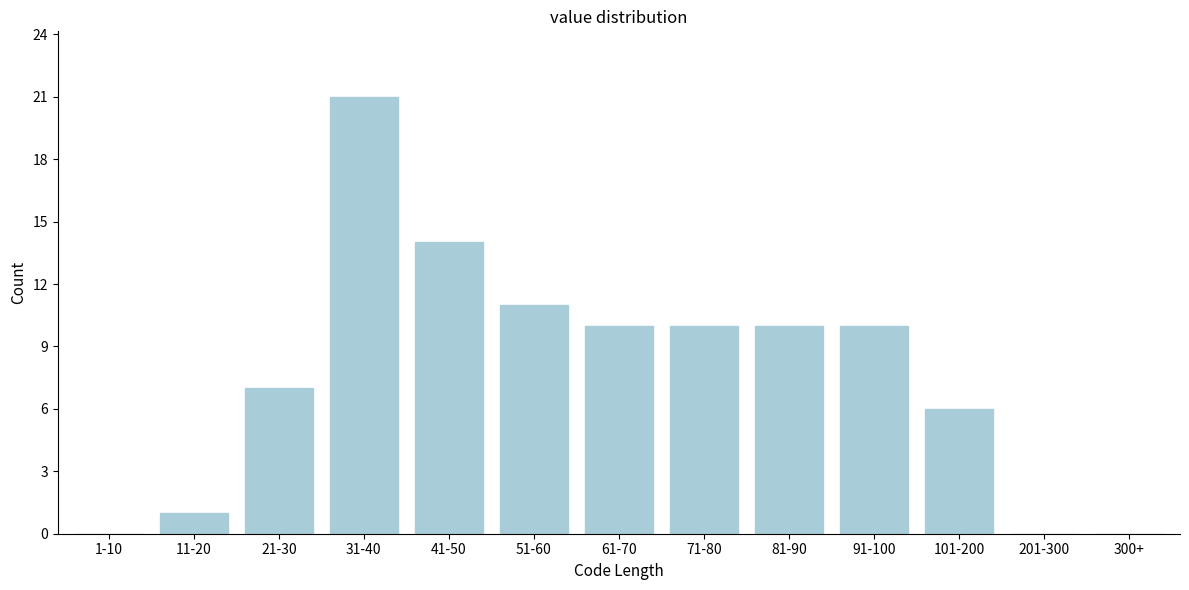

Reading left to right, extract all data points from this chart.

1-10=0	11-20=1	21-30=7	31-40=21	41-50=14	51-60=11	61-70=10	71-80=10	81-90=10	91-100=10	101-200=6	201-300=0	300+=0